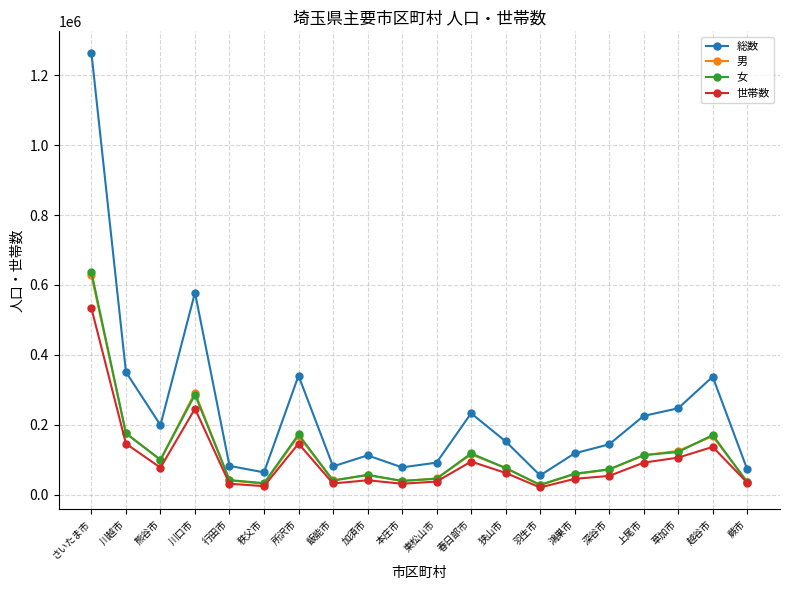

True or false: 総数 and 世帯数 cross at least once.

False